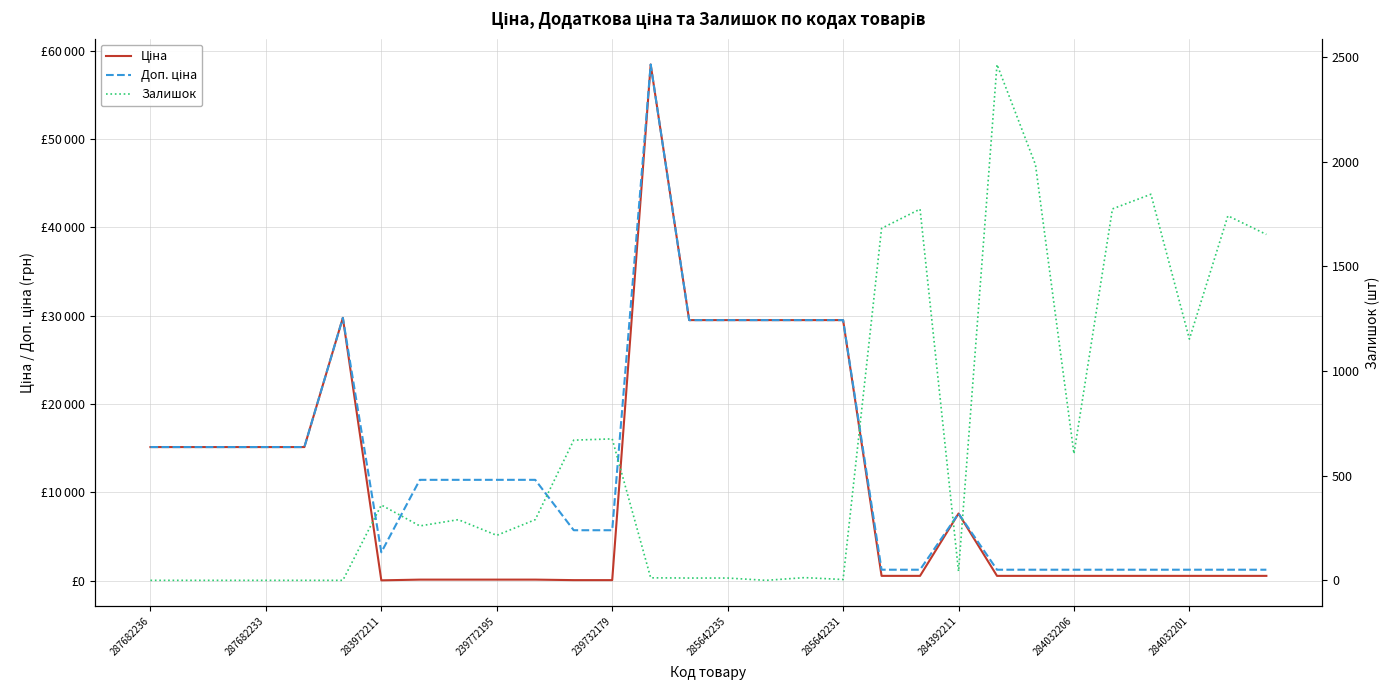

How many lines are shown in the chart?

3